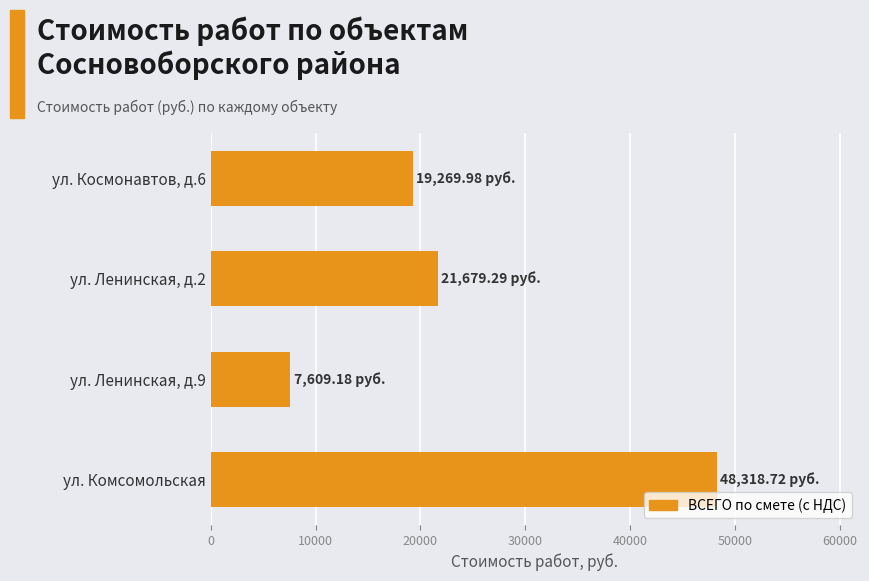

Are the bars horizontal?

Yes